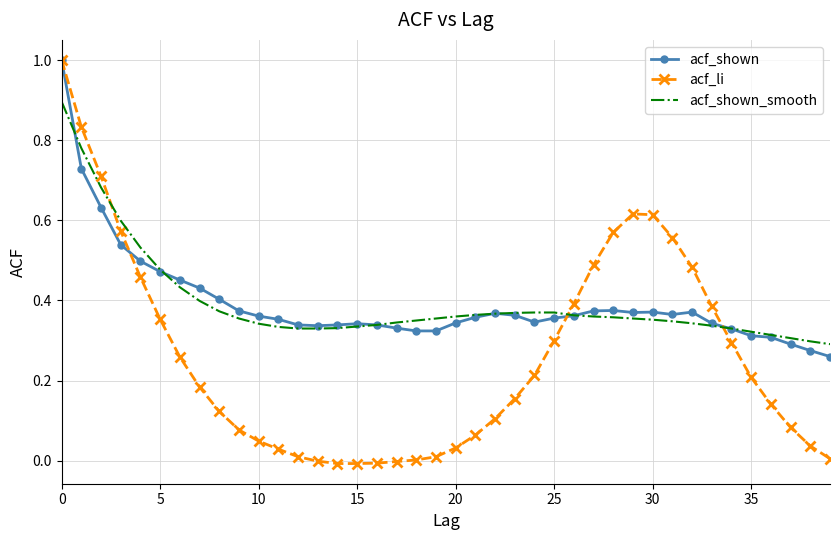

Which series ends up on top after the final intersection of acf_shown_smooth and acf_li?

acf_shown_smooth